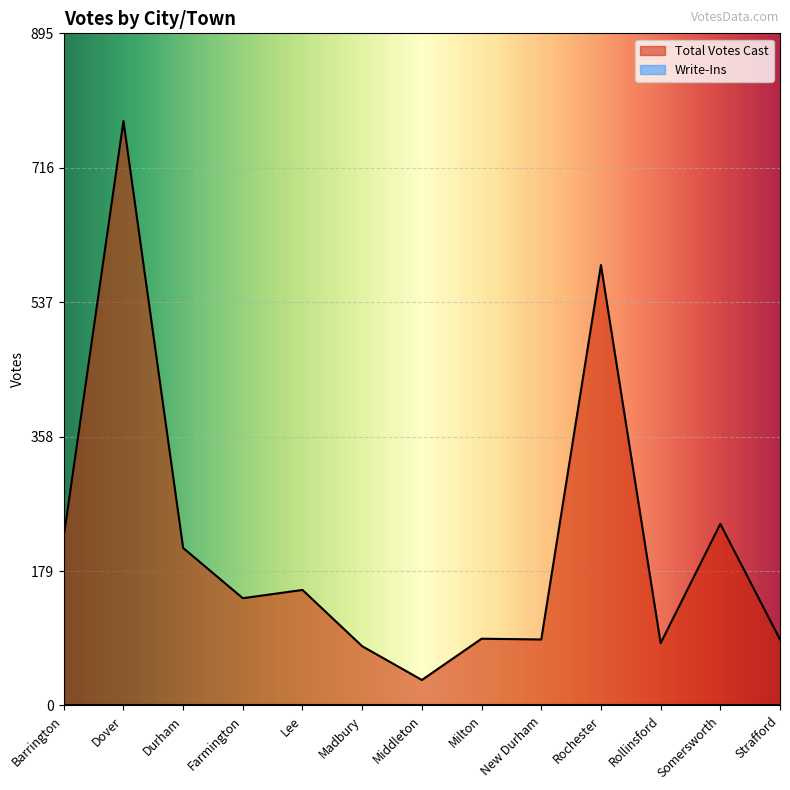

Reading left to right, transcribe all the data shown in this chart.

Barrington=225	Dover=779	Durham=210	Farmington=143	Lee=154	Madbury=79	Middleton=34	Milton=89	New Durham=88	Rochester=587	Rollinsford=83	Somersworth=242	Strafford=88